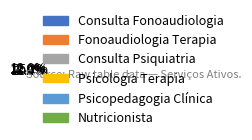

Is there any slice that represents more than half of the pie?

No